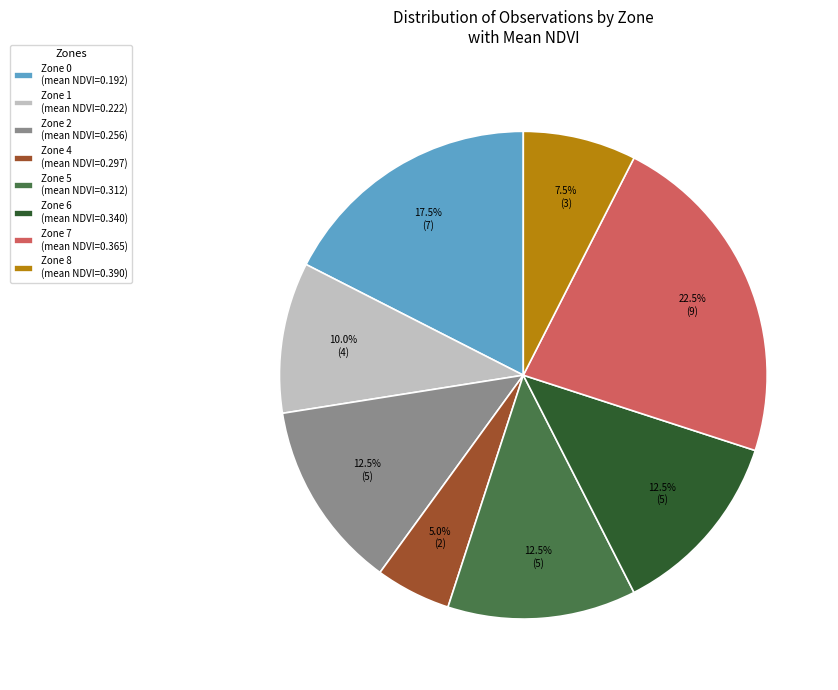

Which category has the smallest portion of the pie?

Zone 4 (mean NDVI=0.297)